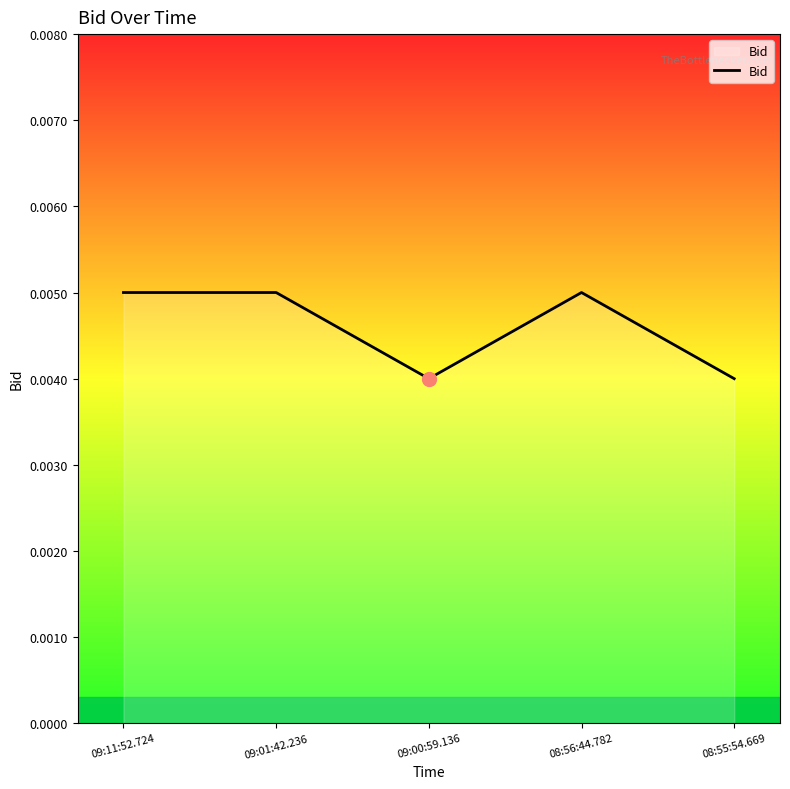

What position from the right is 09:01:42.236?

4